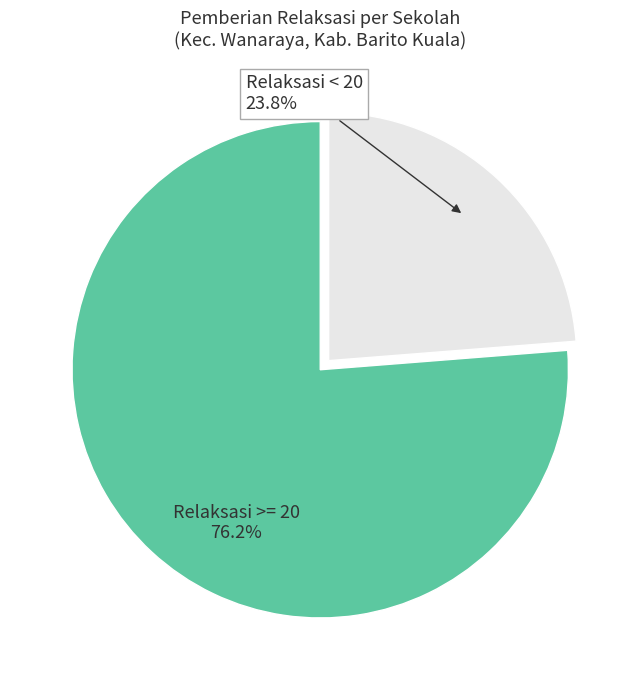

Which slice is the largest?

Relaksasi >= 20